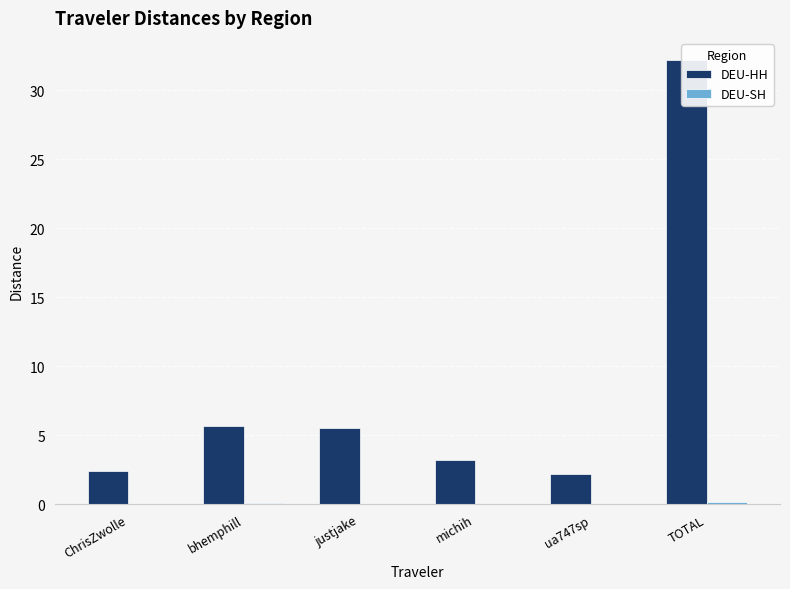

What is the label of the 2nd bar from the left?

bhemphill